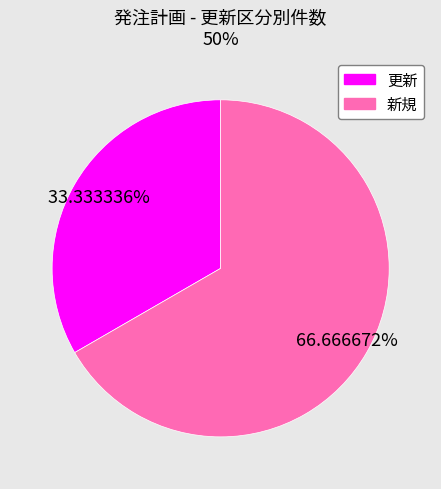

What is the majority slice?

新規